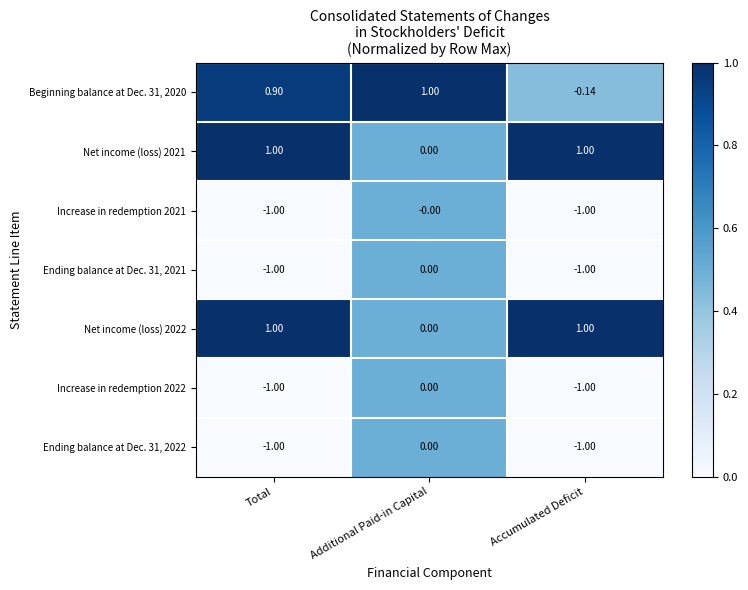

How many distinct data groups are displayed?

7